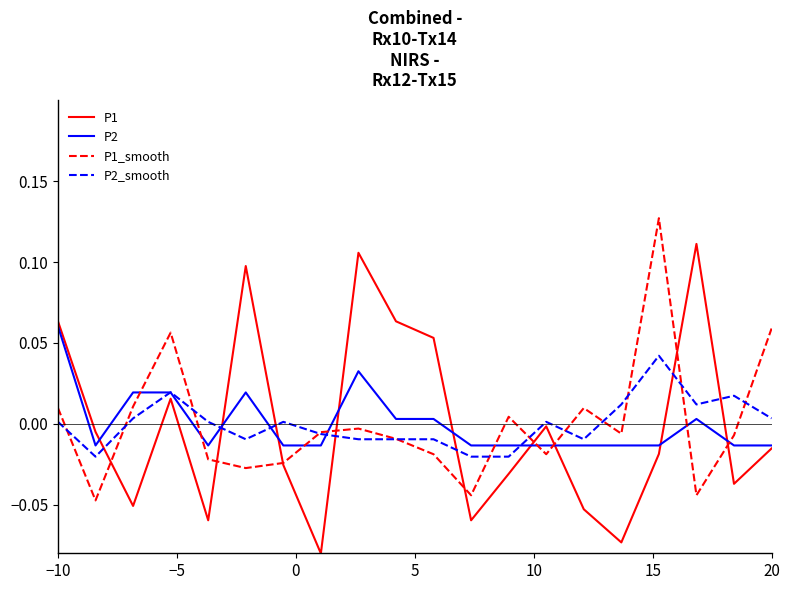

List the series in order of their peak value, lowest first.

P2_smooth, P2, P1, P1_smooth